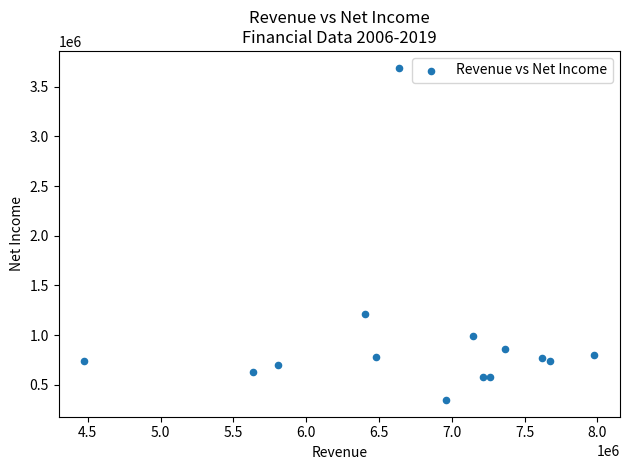

What is the range of Y values (max minus min)?

3348163.5